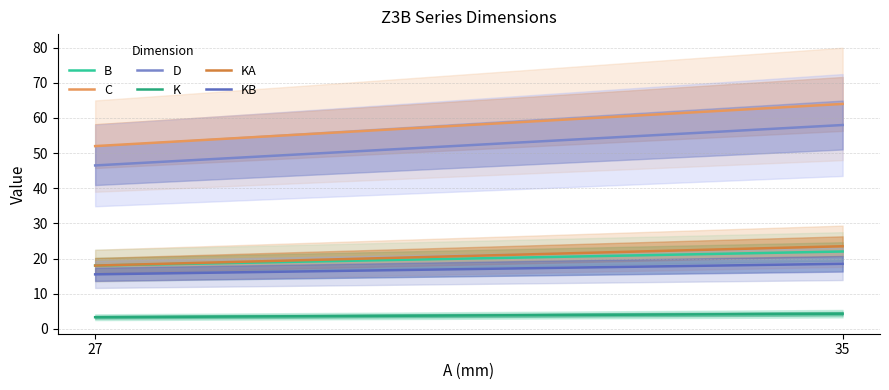

Reading left to right, extract all data points from this chart.

B: 18.0	22.0
C: 52.0	64.0
D: 46.5	58.0
K: 3.3	4.3
KA: 18.0	23.5
KB: 15.5	18.5